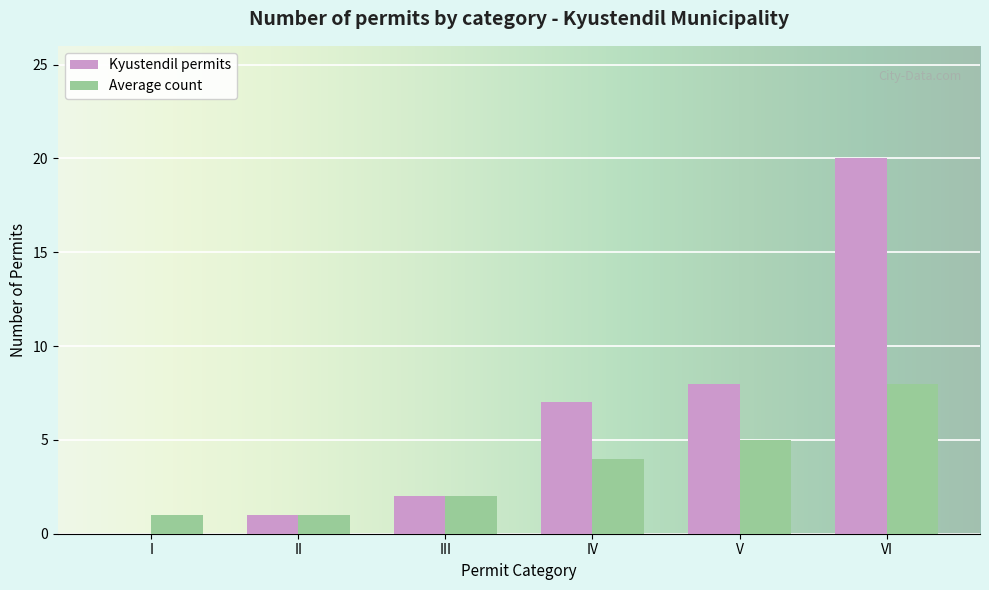

How many distinct data groups are displayed?

2